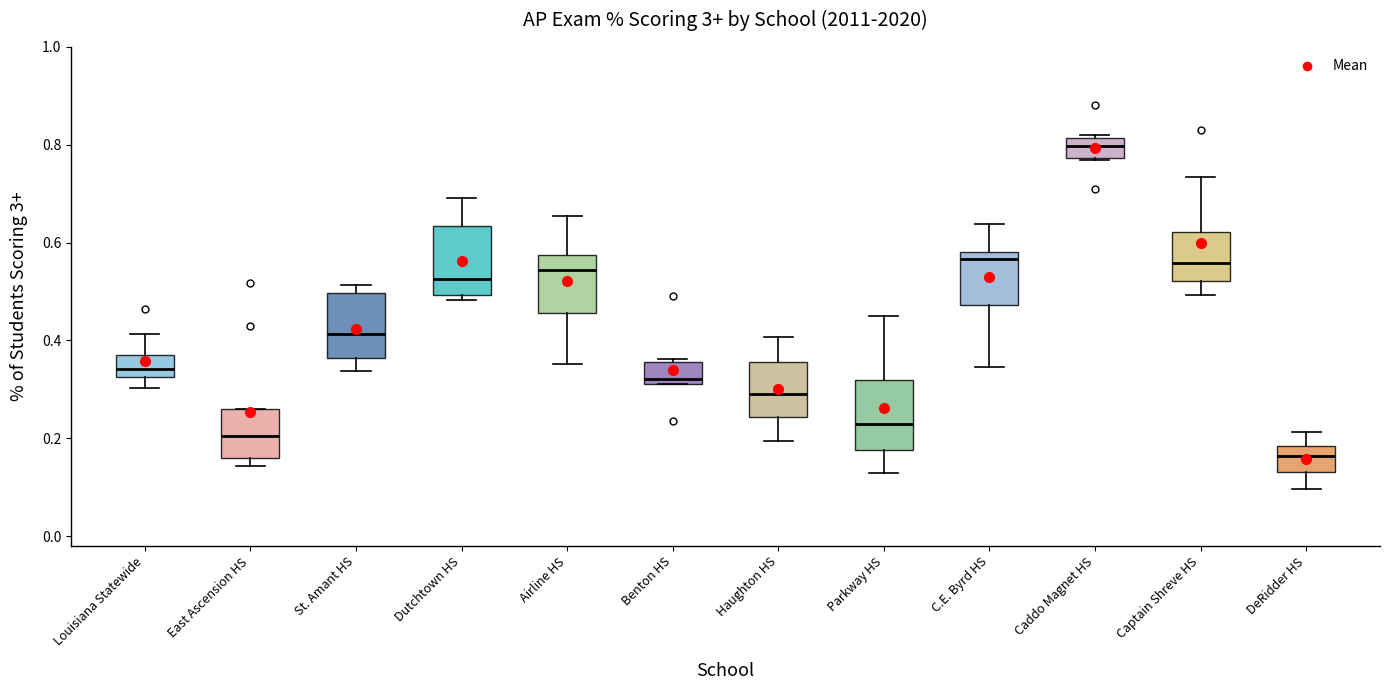

Reading left to right, read every box against the y-axis: the position of its median line, the range the box covers, and the ends of its whiskers. The values are not printed on the chart, so give them approximately, as read against the axis.

Louisiana Statewide: median 0.34, box 0.32 to 0.38, whiskers 0.30 to 0.42
East Ascension HS: median 0.20, box 0.16 to 0.26, whiskers 0.14 to 0.26
St. Amant HS: median 0.42, box 0.36 to 0.50, whiskers 0.34 to 0.52
Dutchtown HS: median 0.52, box 0.50 to 0.64, whiskers 0.48 to 0.70
Airline HS: median 0.54, box 0.46 to 0.58, whiskers 0.36 to 0.66
Benton HS: median 0.32 (just above the box's lower edge), box 0.32 to 0.36, whiskers 0.32 to 0.36 (just above the box's upper edge)
Haughton HS: median 0.30, box 0.24 to 0.36, whiskers 0.20 to 0.40
Parkway HS: median 0.22, box 0.18 to 0.32, whiskers 0.12 to 0.44
C.E. Byrd HS: median 0.56, box 0.48 to 0.58, whiskers 0.34 to 0.64
Caddo Magnet HS: median 0.80, box 0.78 to 0.82, whiskers 0.76 to 0.82 (just above the box's upper edge)
Captain Shreve HS: median 0.56, box 0.52 to 0.62, whiskers 0.50 to 0.74
DeRidder HS: median 0.16, box 0.14 to 0.18, whiskers 0.10 to 0.22